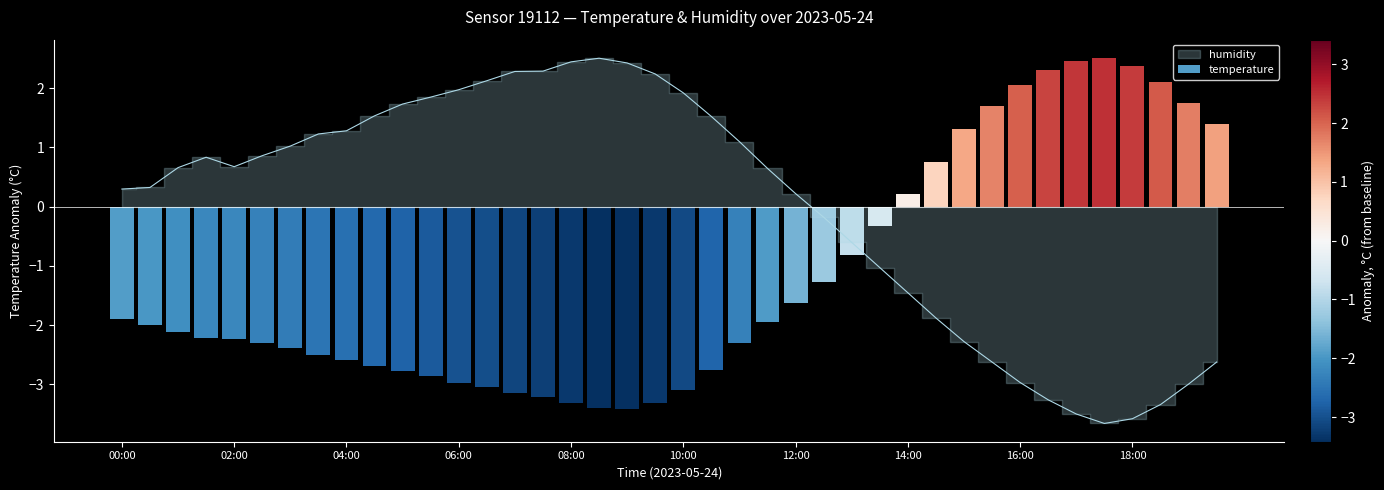

What is the difference between the values at 17:30 and 03:00?

4.7